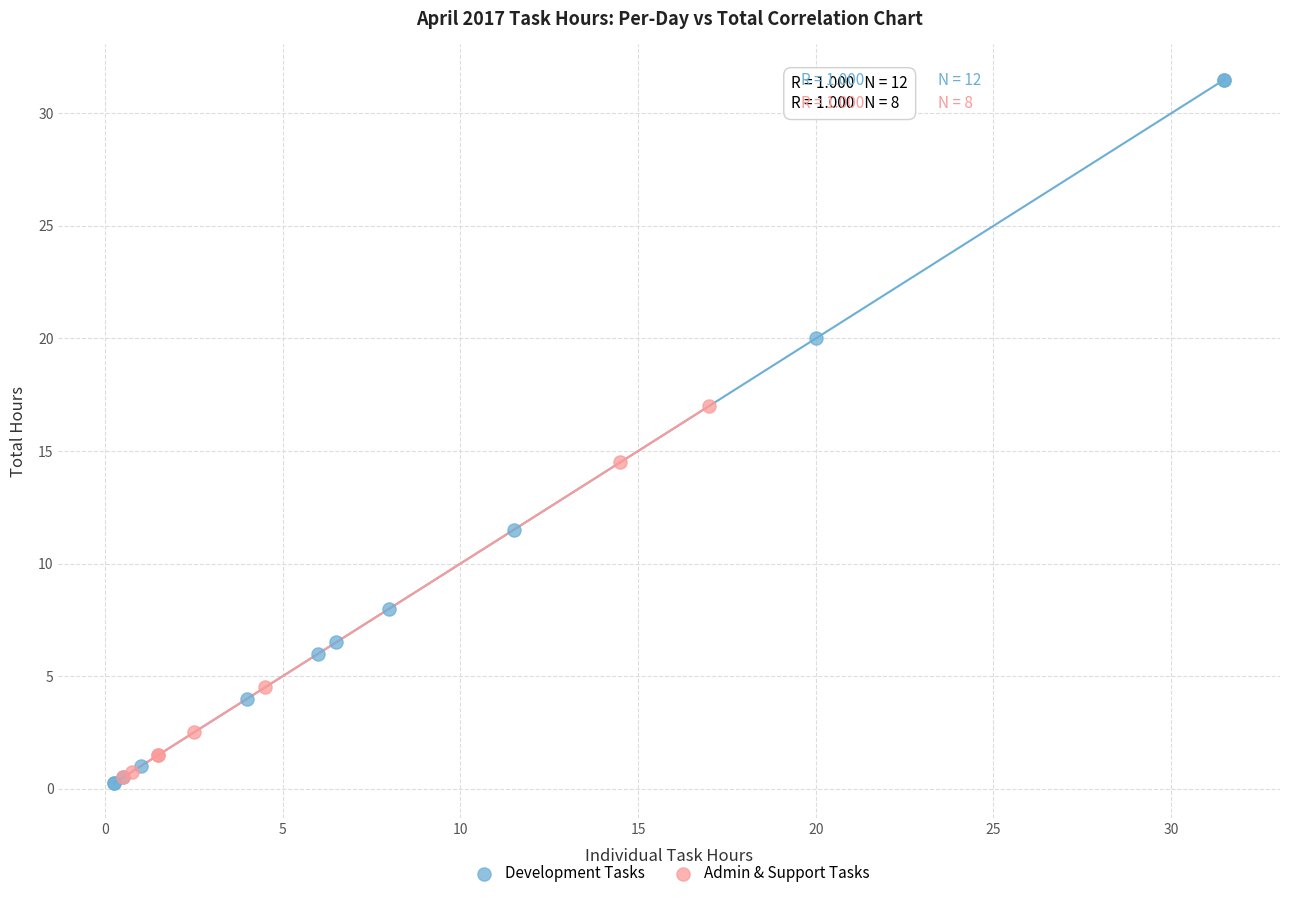

Which series reaches the maximum Y coordinate?

Development Tasks